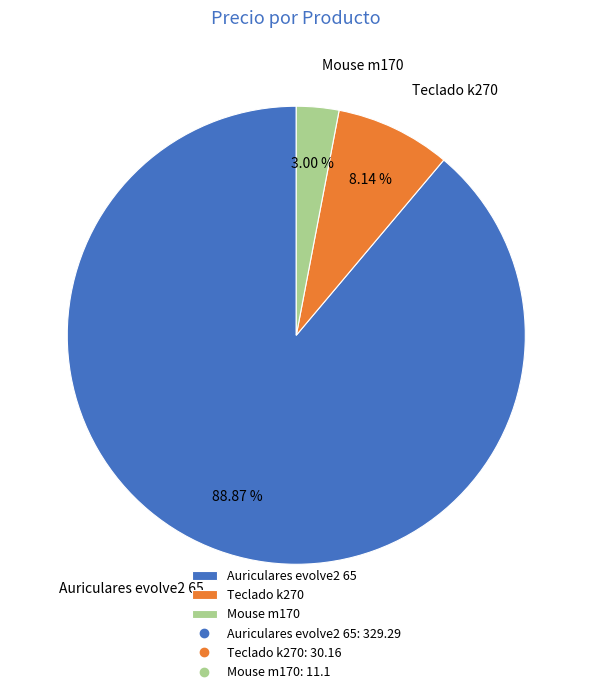

Which has a higher value, Auriculares evolve2 65 or Mouse m170?

Auriculares evolve2 65